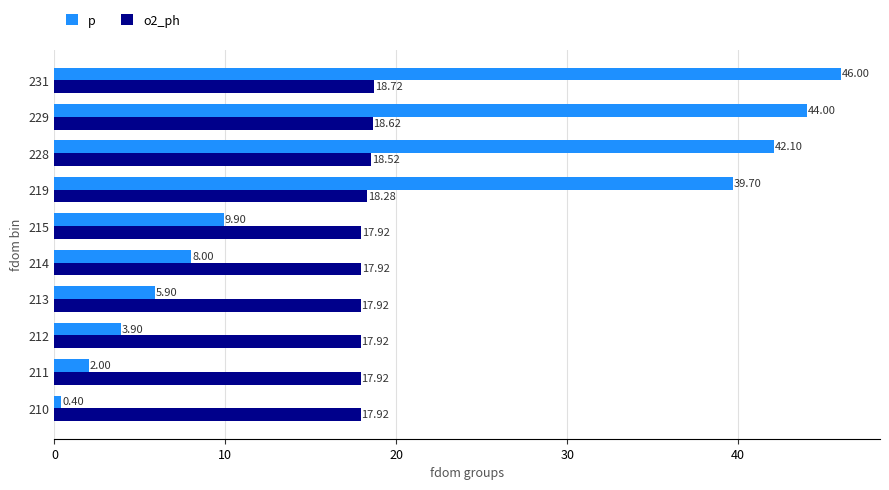

Which series has the largest range (max minus min)?

p